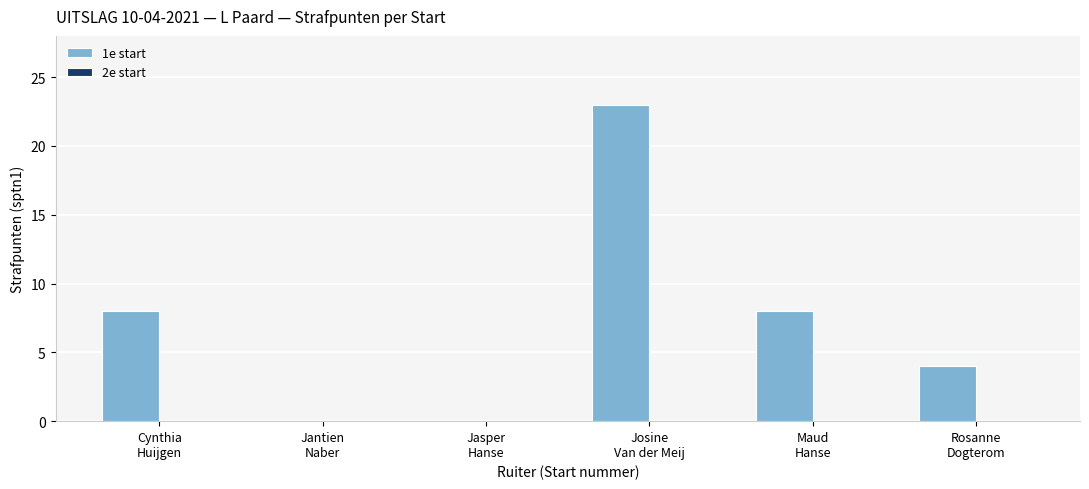

What is the maximum value shown in the chart?

23